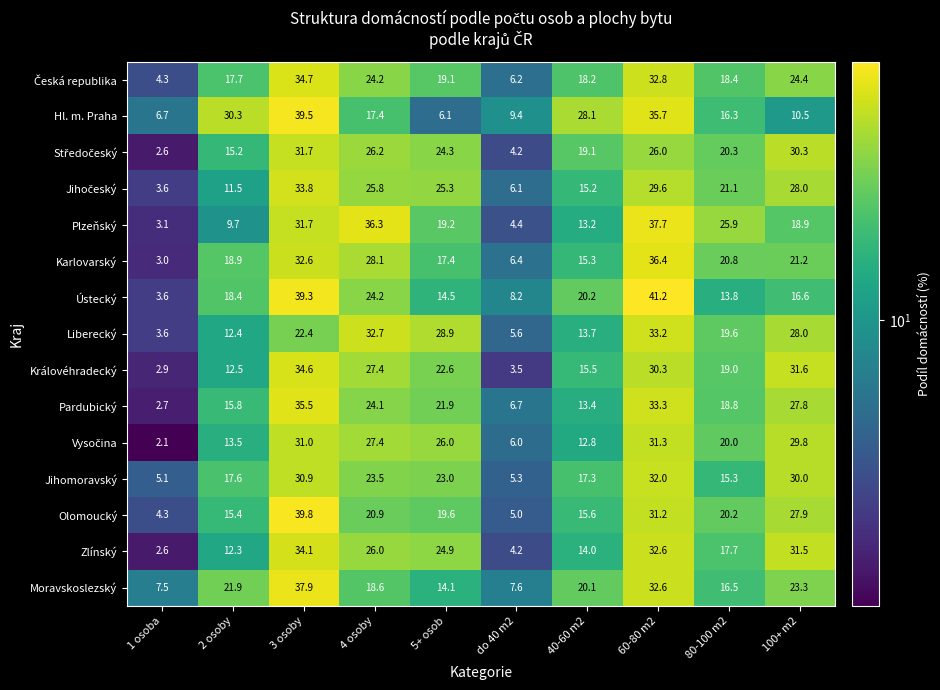

Is it true that Ústecký equals 5.8 at 40-60 m2?

False